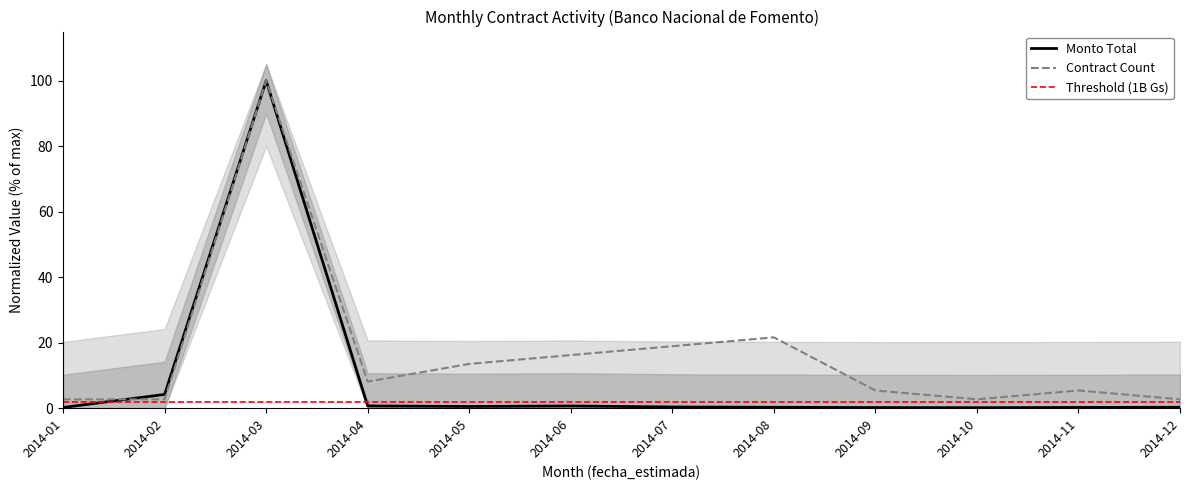

Which label corresponds to the smallest value in the chart?

2014-10